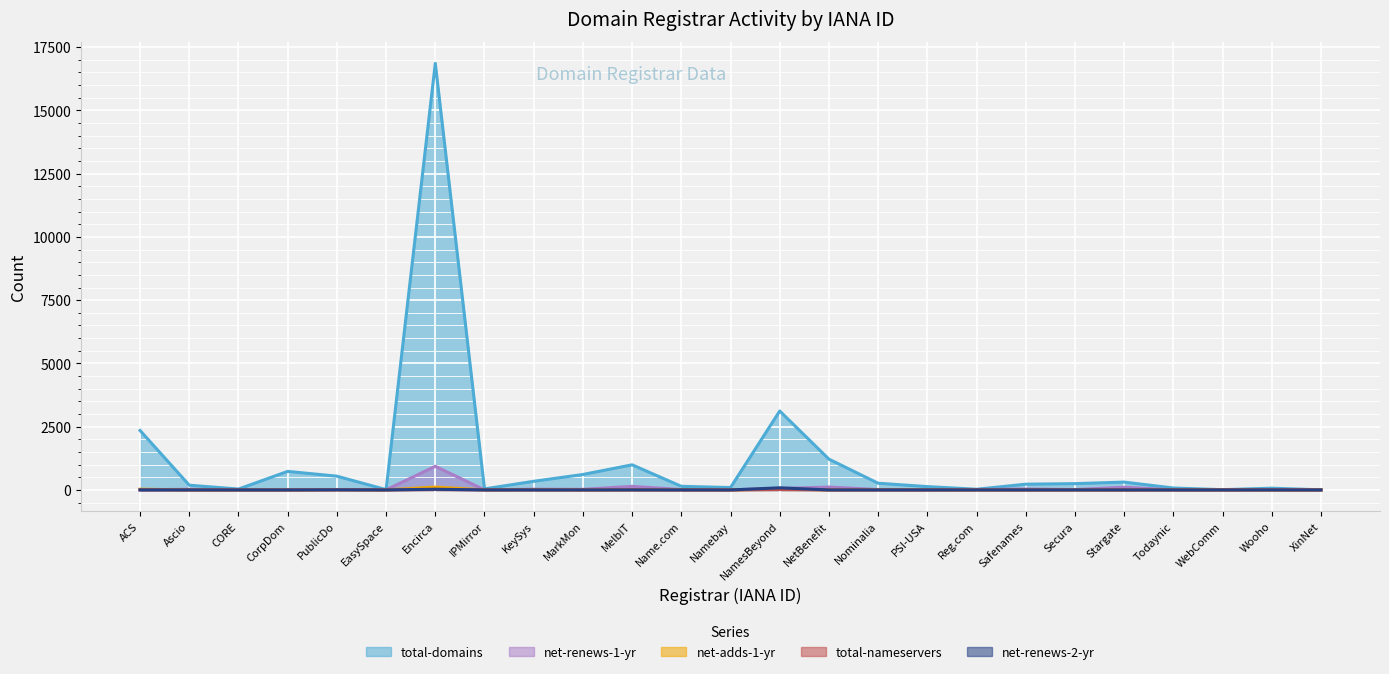

What is the approximate value of total-domains at Name.com, to the nearest 50?

150